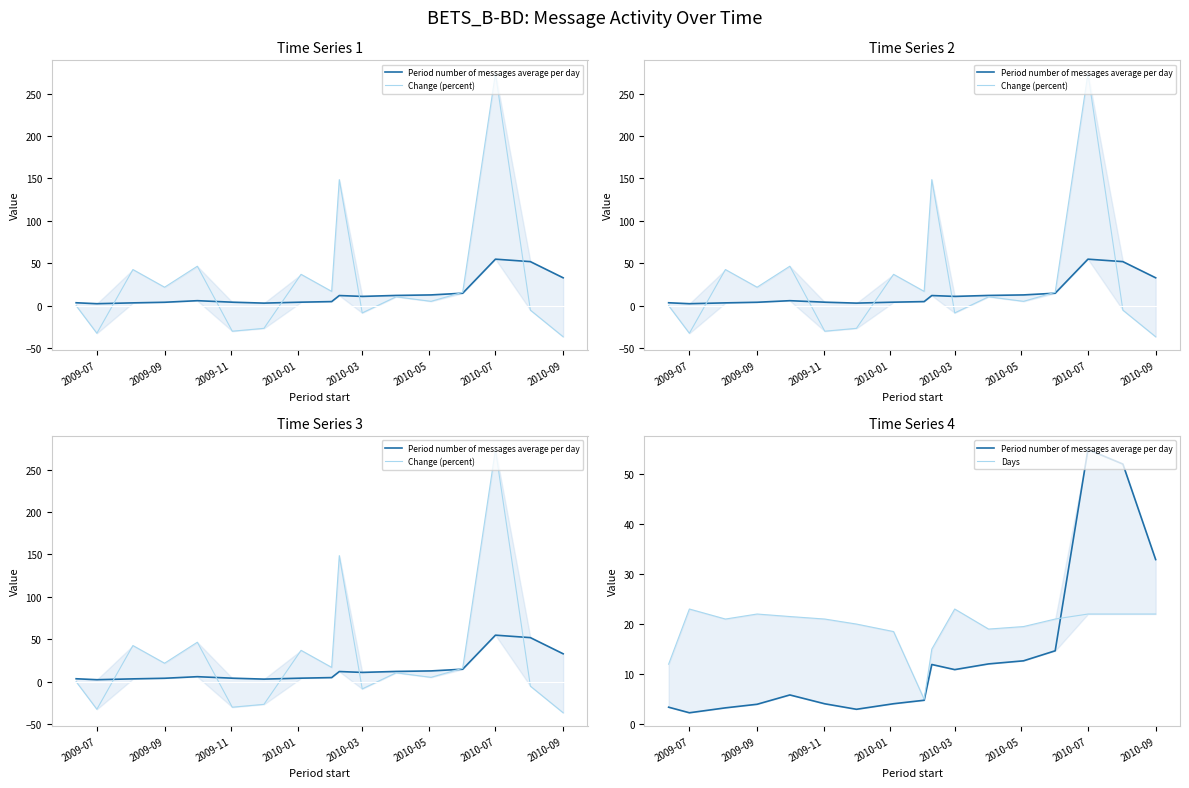

How many intersections are there between Period number of messages average per day and Days?

1